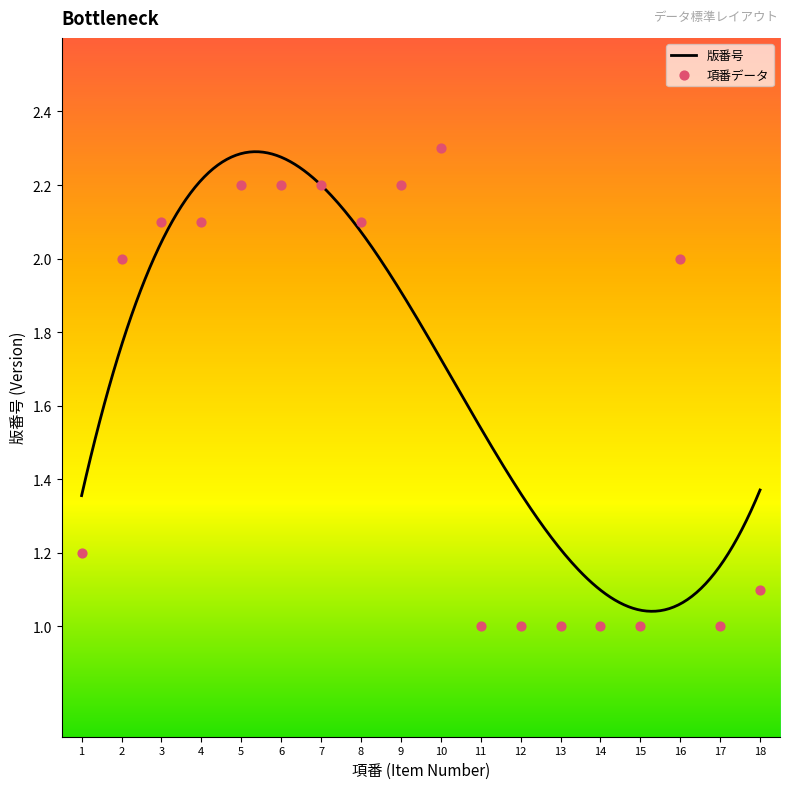

What is the change in value from 7 to 17?

-1.2